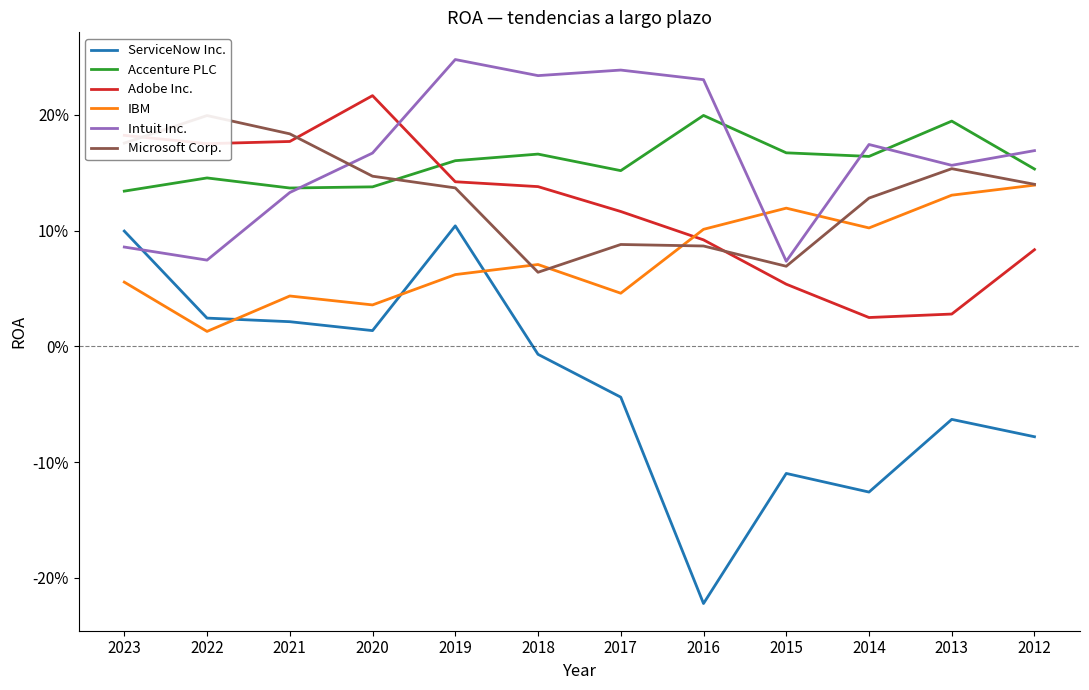

Which label corresponds to the smallest value in the chart?

2016